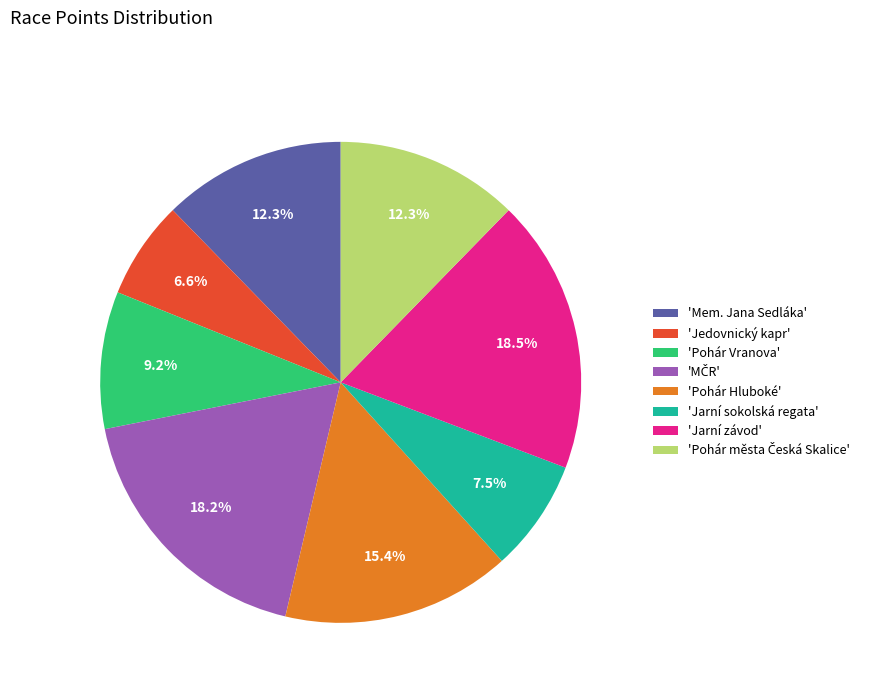

What percentage is NOT represented by 'Jarní sokolská regata'?

92.5%